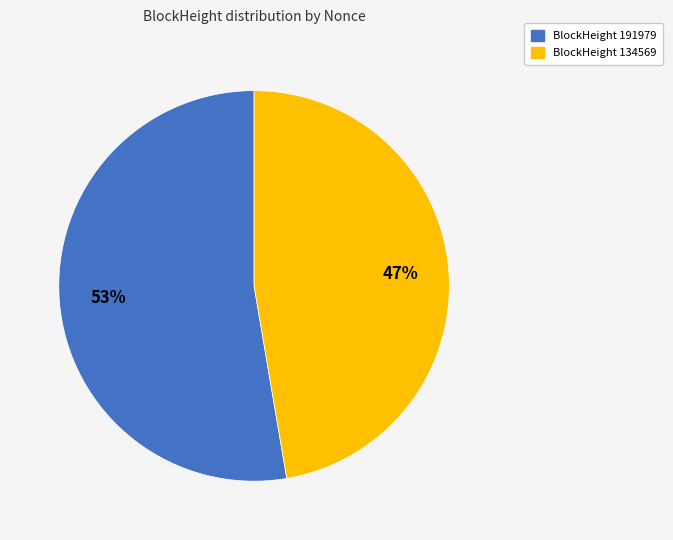

Is there any slice that represents more than half of the pie?

Yes